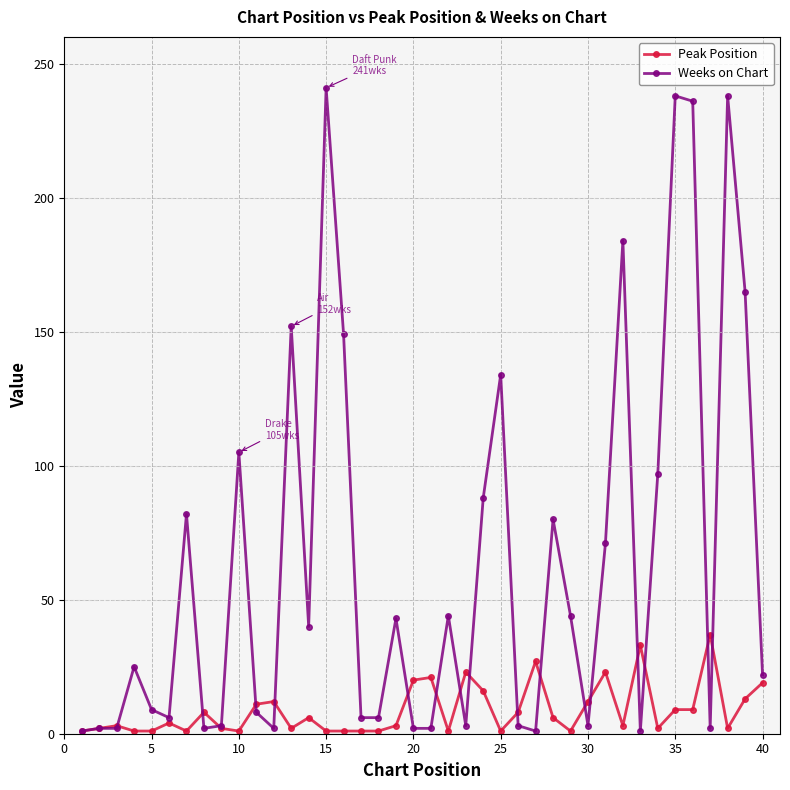

List the series in order of their overall mean, lowest first.

Peak Position, Weeks on Chart